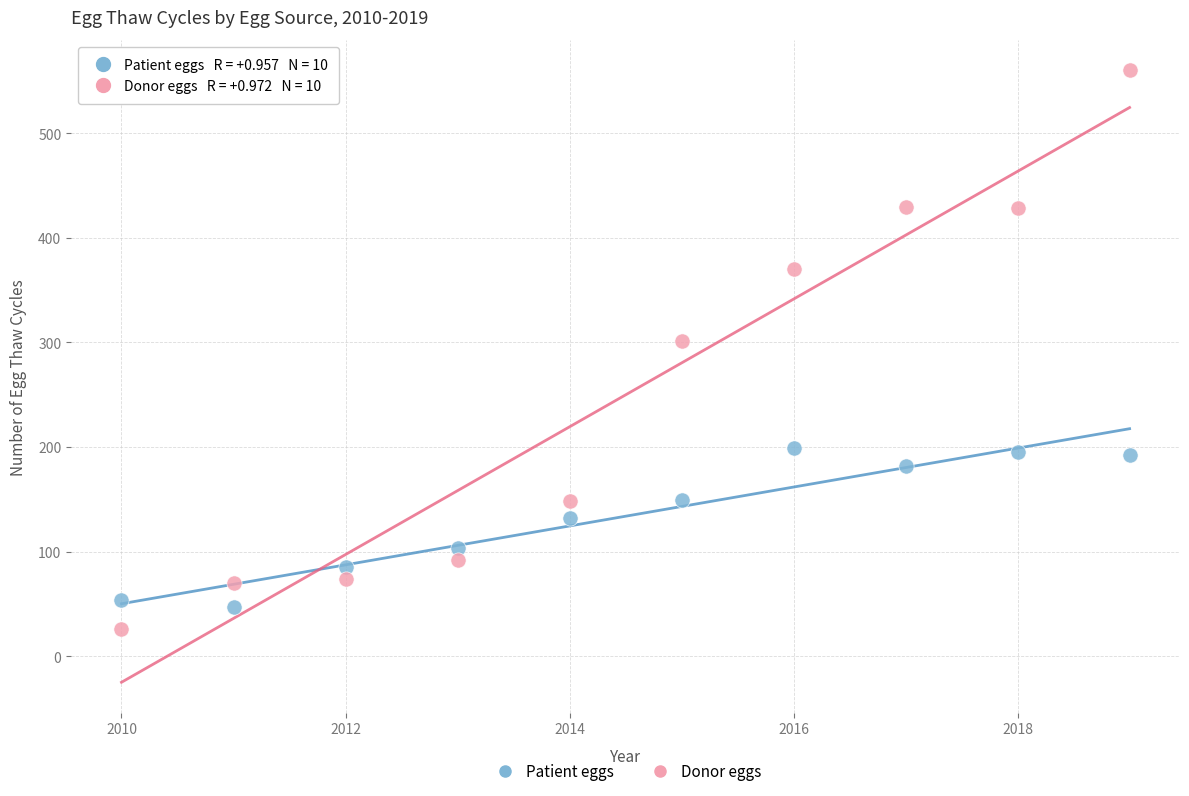

Which series has the widest spread of Y values?

Donor eggs